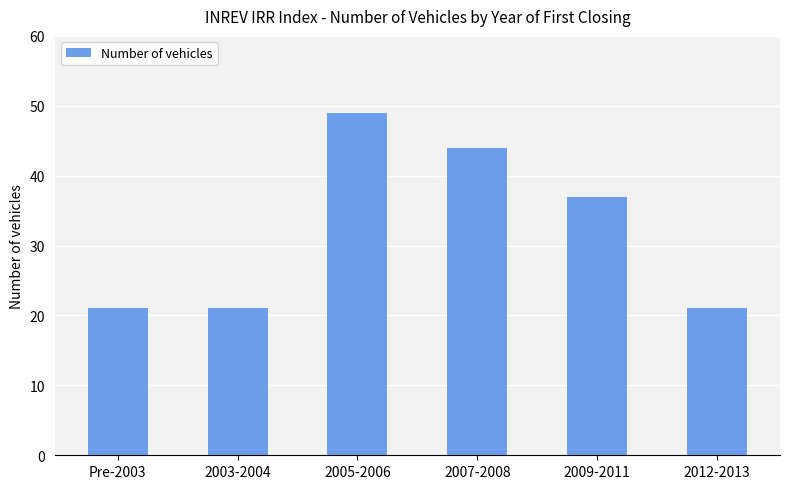

What is the label of the 1st bar from the right?

2012-2013